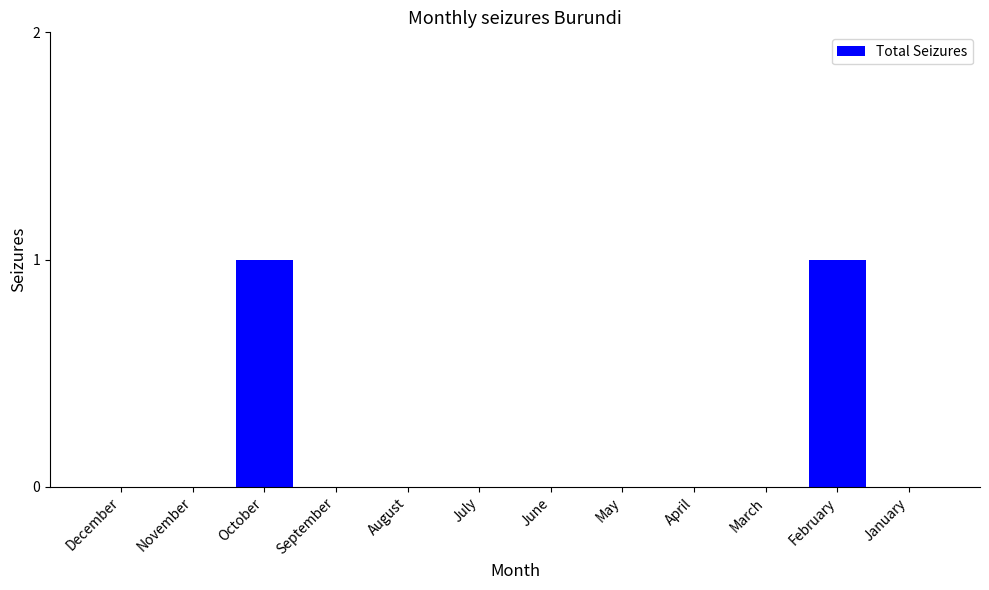

Approximately how many times larger is the value at February compared to October?

1.0